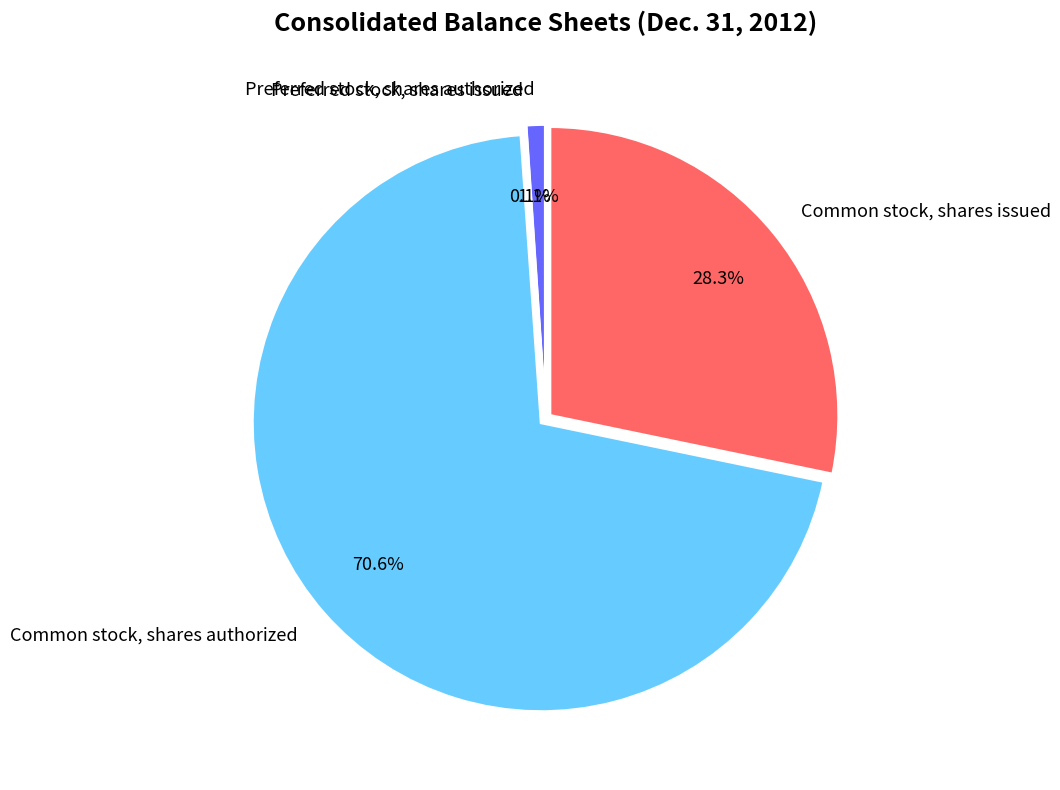

What is the ratio of the value at Common stock, shares issued to the value at Common stock, shares authorized?

0.4